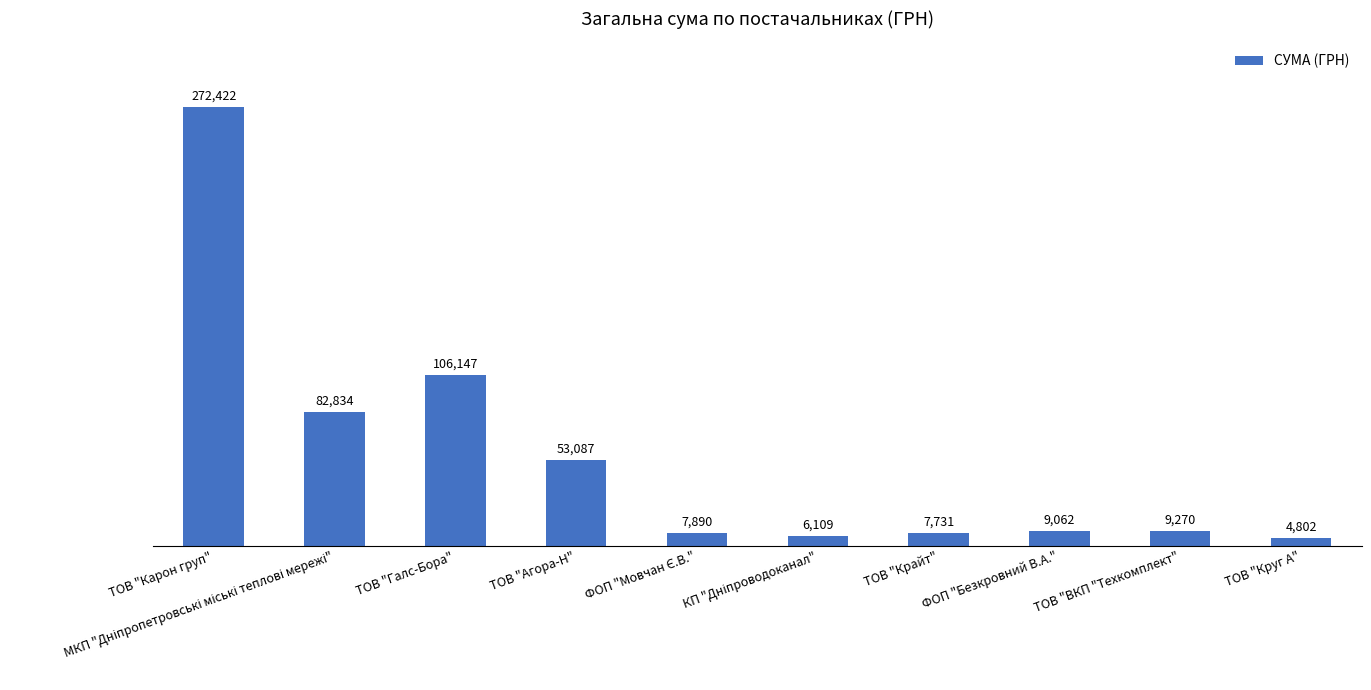

Where is the data nearest to the value 138612?

ТОВ "Галс-Бора"